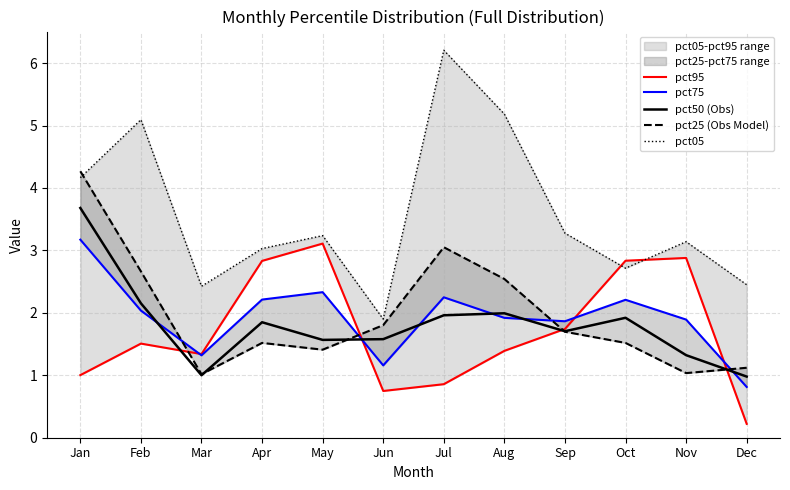

Which has a higher value, Mar or Jul?

Mar